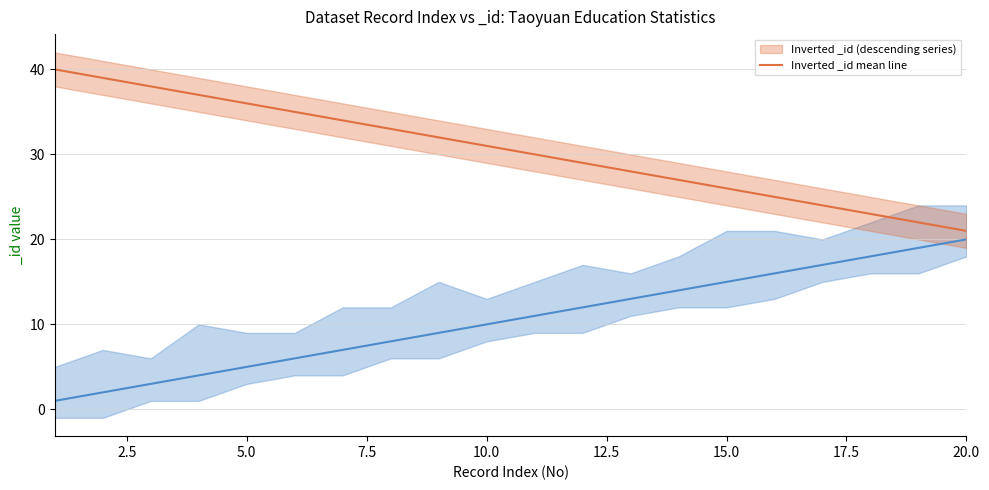

At which label does Inverted _id mean line reach its minimum?

20.0